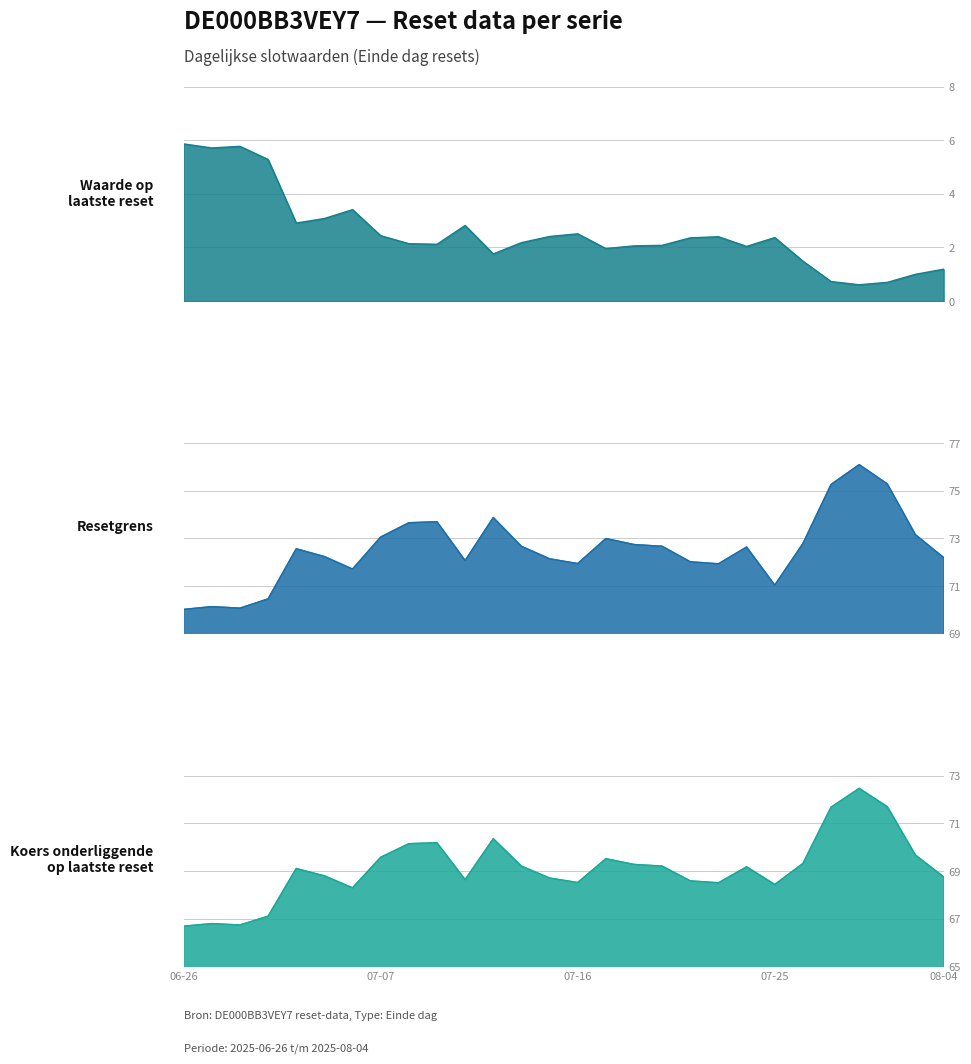

Rank the series at 2025-07-11 from highest to lowest value.

Resetgrens, Koers onderliggende op laatste reset, Waarde op laatste reset